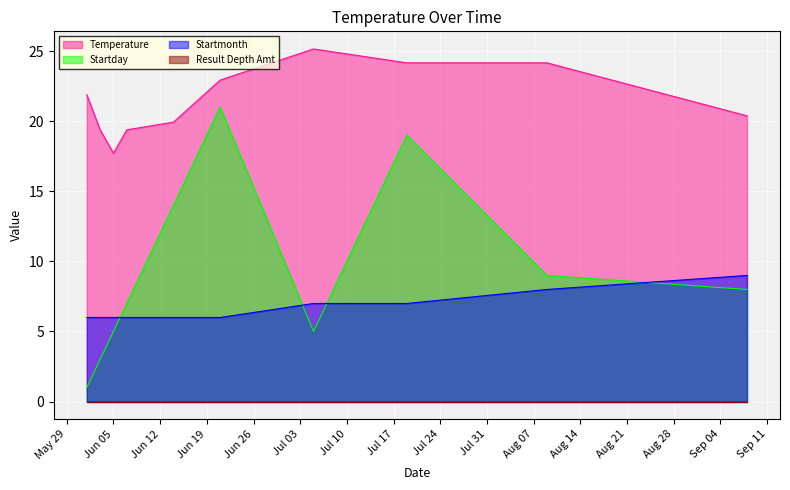

Which series has the largest total across all categories?

Temperature